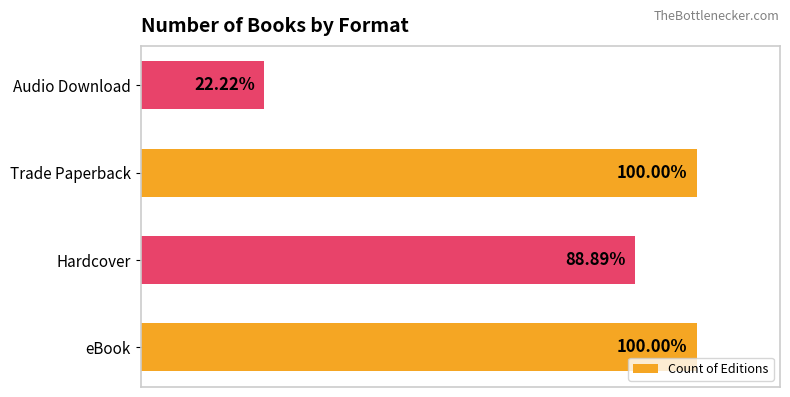

Are the bars horizontal?

Yes